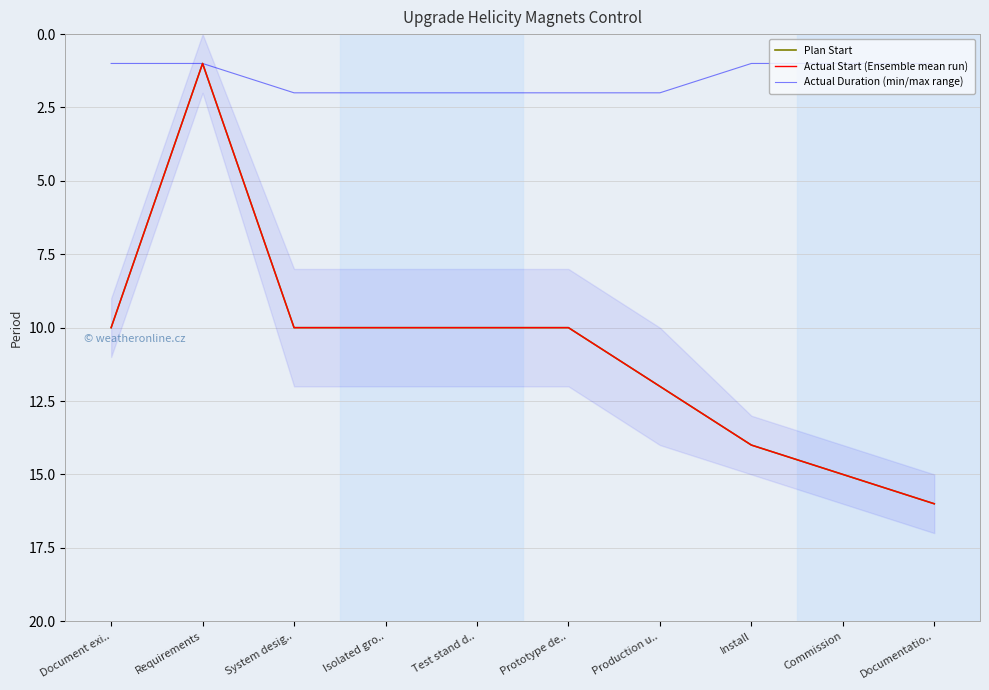

Where is the first local minimum for Actual Start (Ensemble mean run)?

Requirements